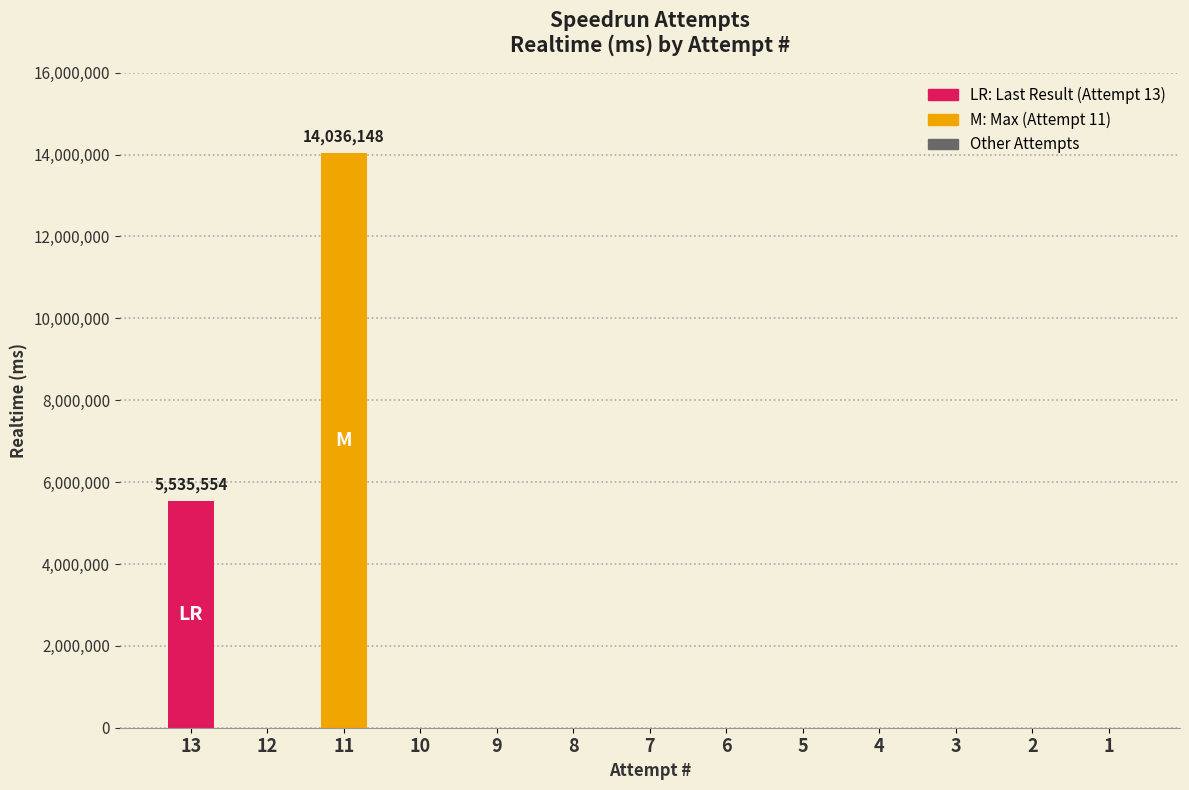

Reading left to right, transcribe all the data shown in this chart.

5535554	0	14036148	0	0	0	0	0	0	0	0	0	0